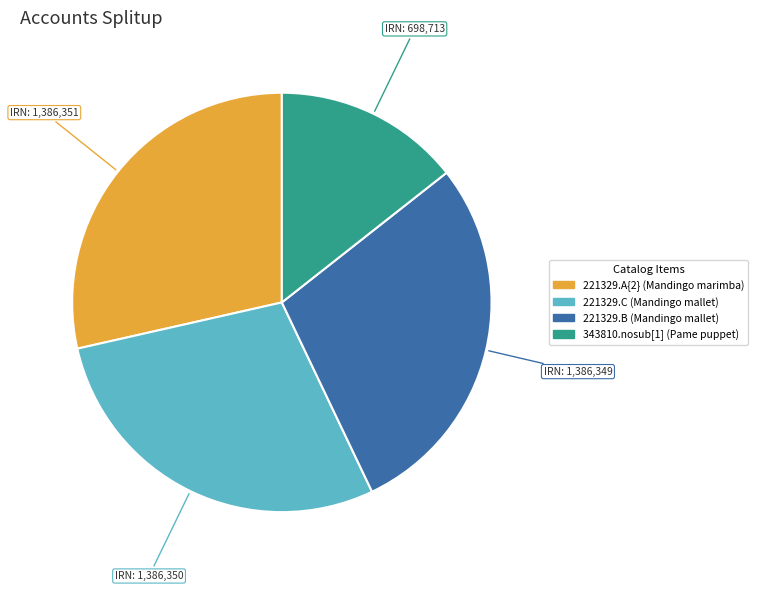

Approximately how many times larger is the value at 221329.C (Mandingo mallet) compared to 221329.A{2} (Mandingo marimba)?

1.0